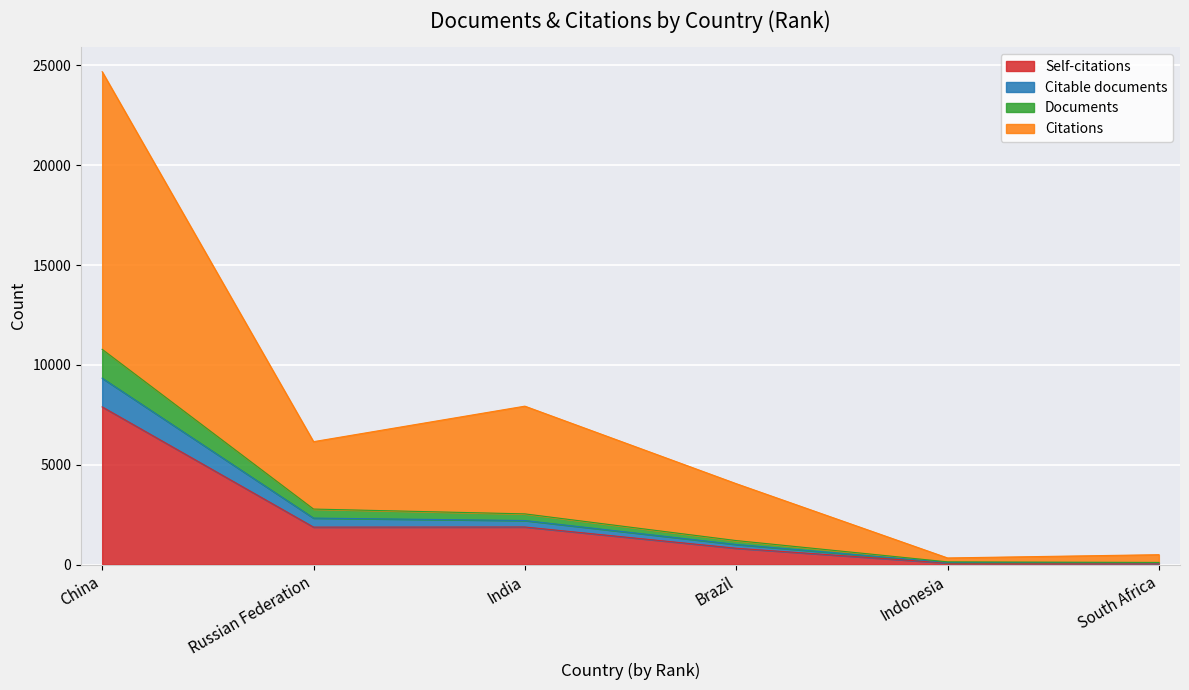

What are all the series names shown in the legend?

Self-citations, Citable documents, Documents, Citations